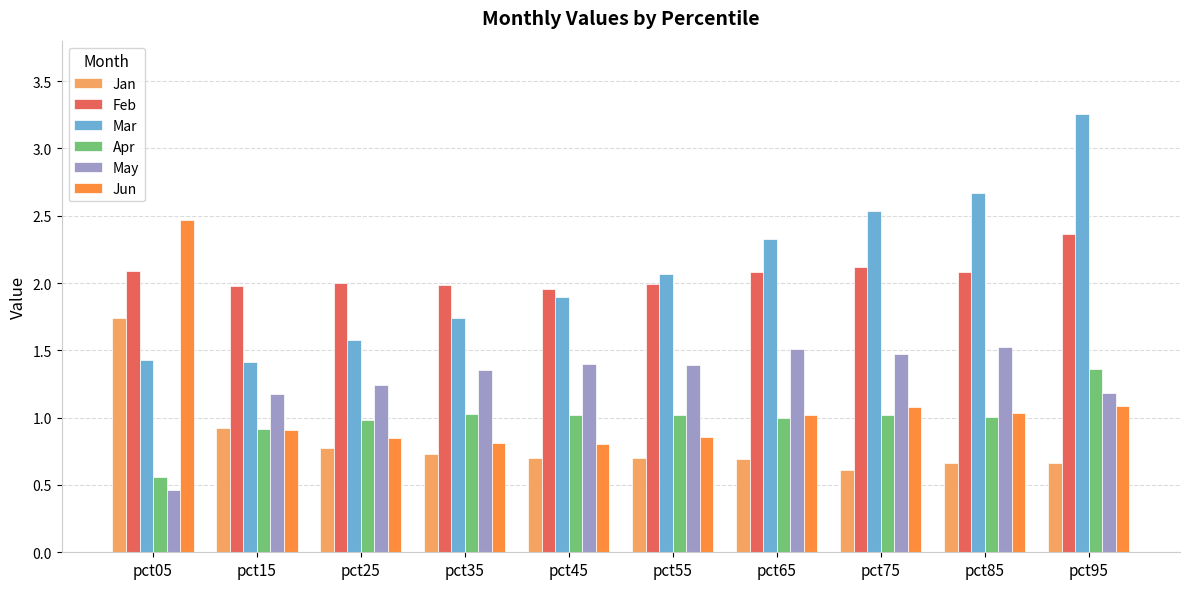

What is the sum of the May values at pct25 and pct35?

2.6